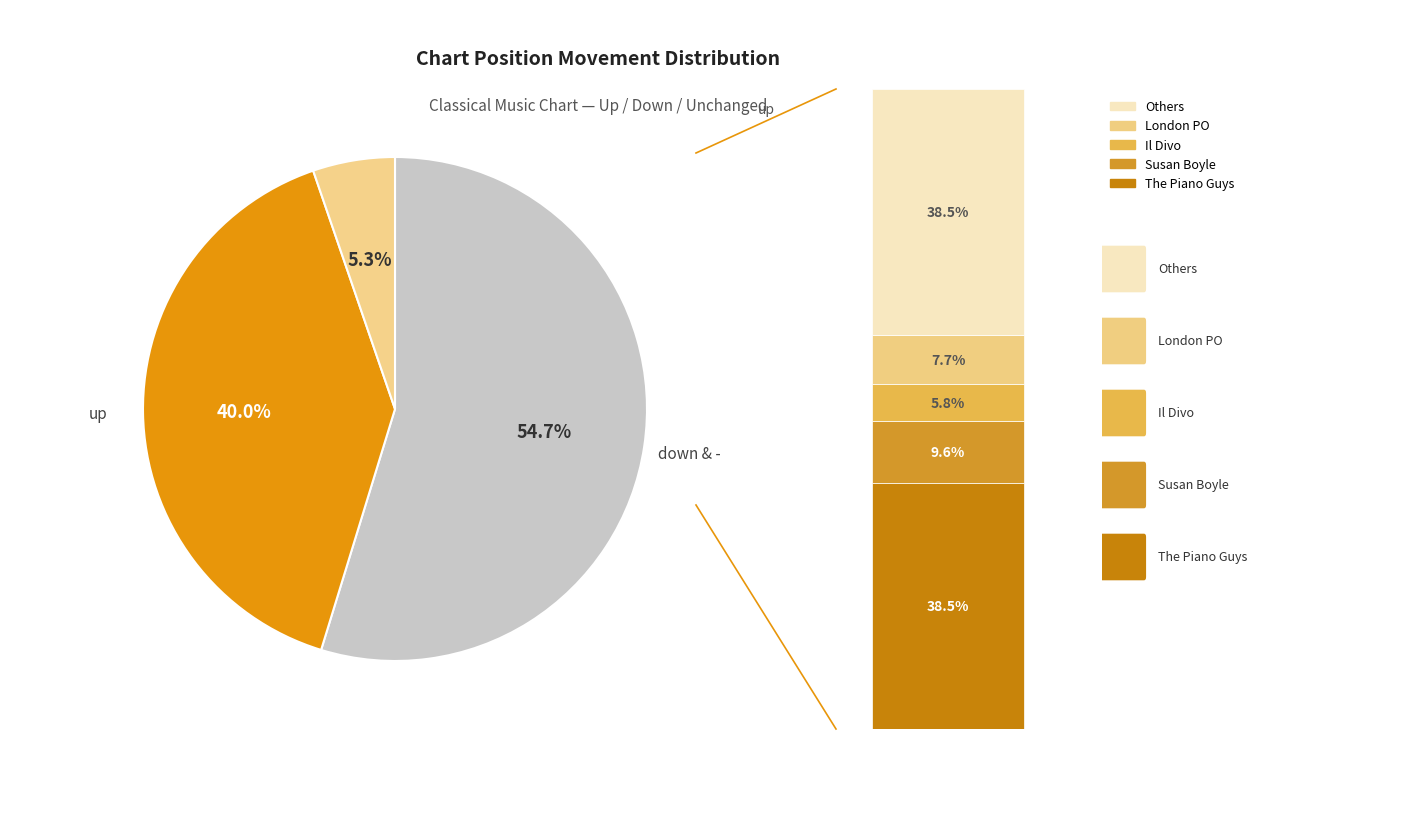

How much of the chart is everything except -?

94.7%